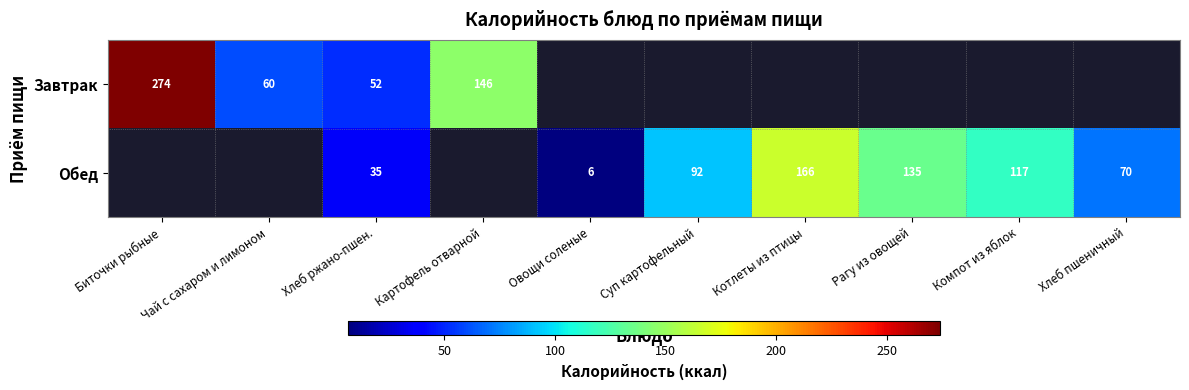

What is the difference between the maximum and minimum values in the row_0 series?

221.8